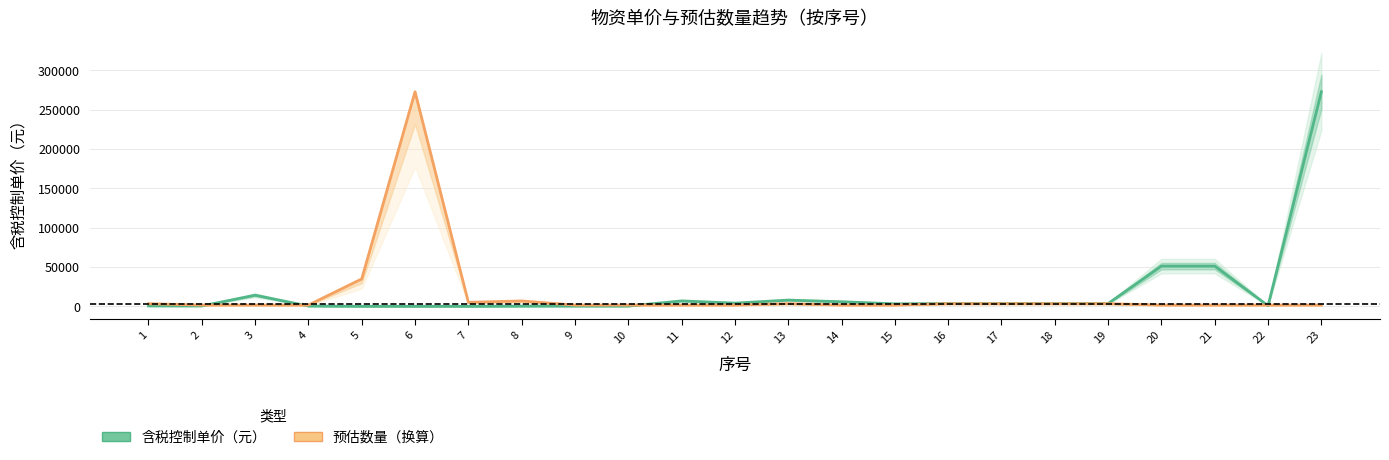

Where is the first local minimum for 预估数量（换算）?

7